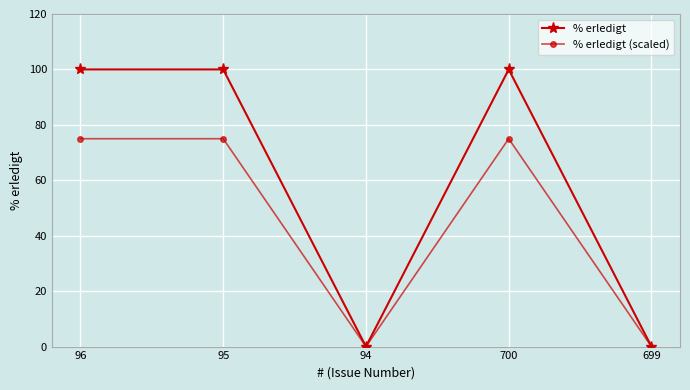

Which series has the largest range (max minus min)?

% erledigt